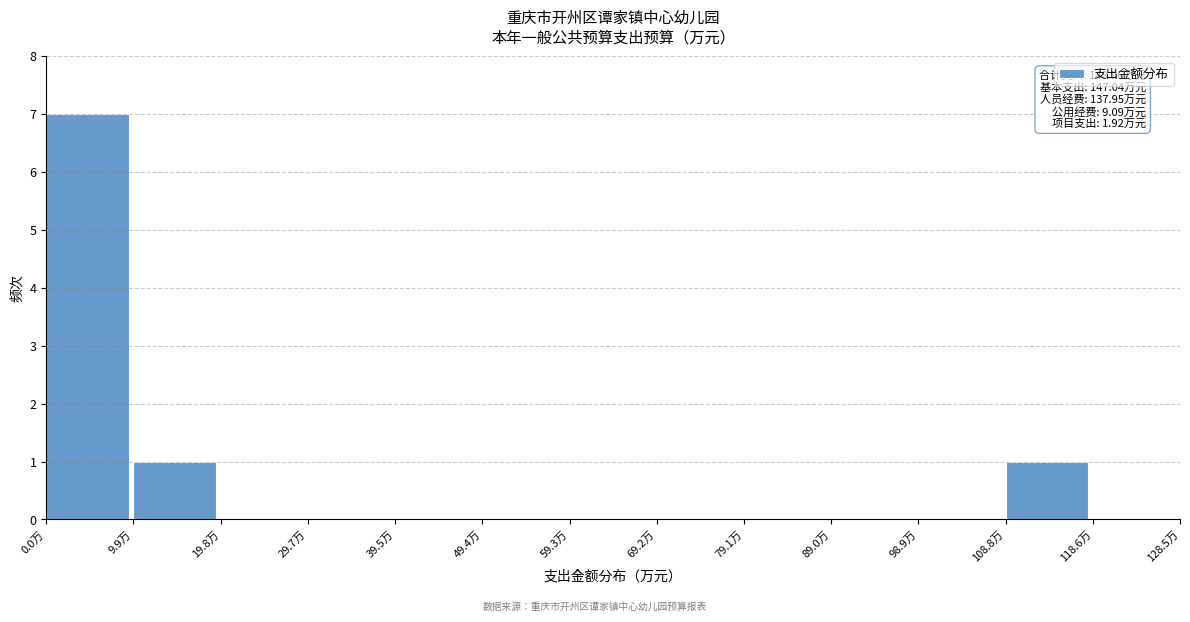

Over which range of the x-axis is the bar tallest?

0 to 10